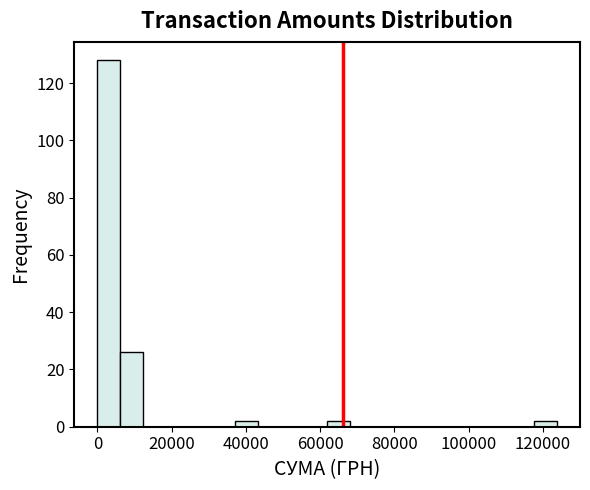

Read against the x-axis, roughly where is the centre of the tallest bar?

4000